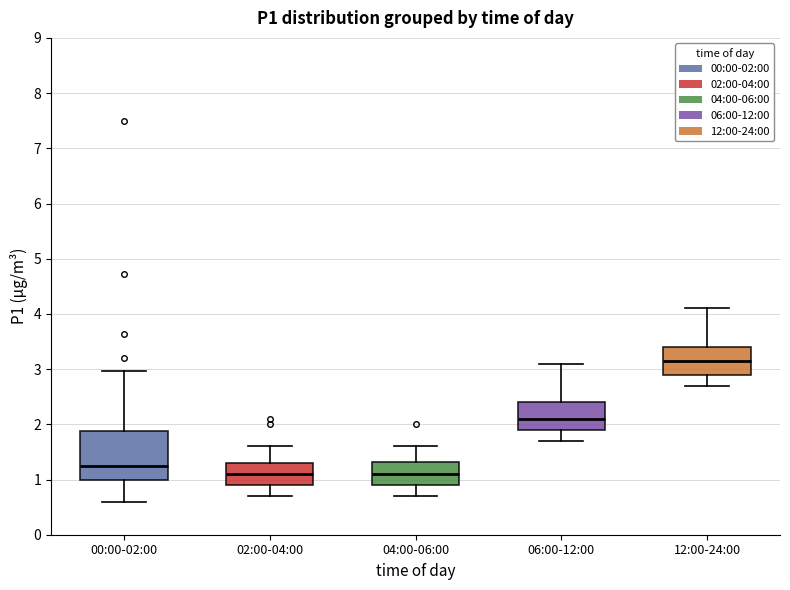

Which box is the tallest, from its lower edge to its upper edge?

00:00-02:00